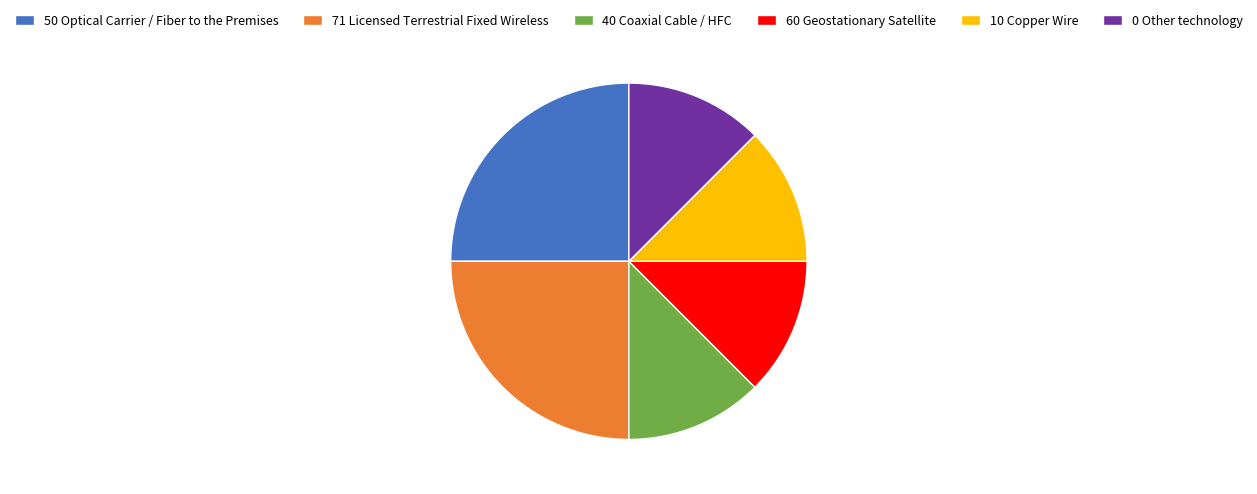

What is the ratio of the value at 71 Licensed Terrestrial Fixed Wireless to the value at 60 Geostationary Satellite?

2.0